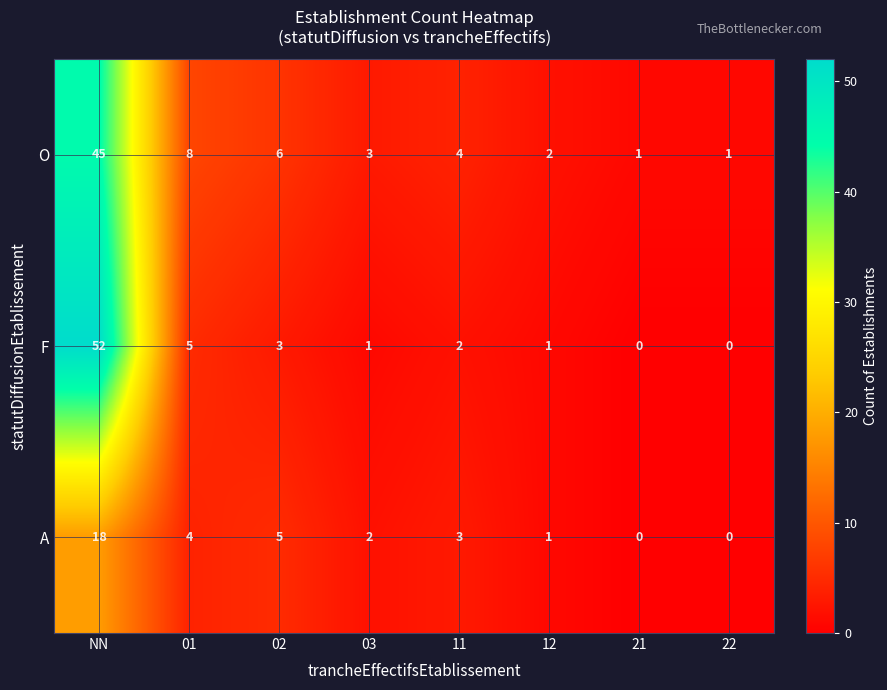

Which series has the widest spread of values?

F